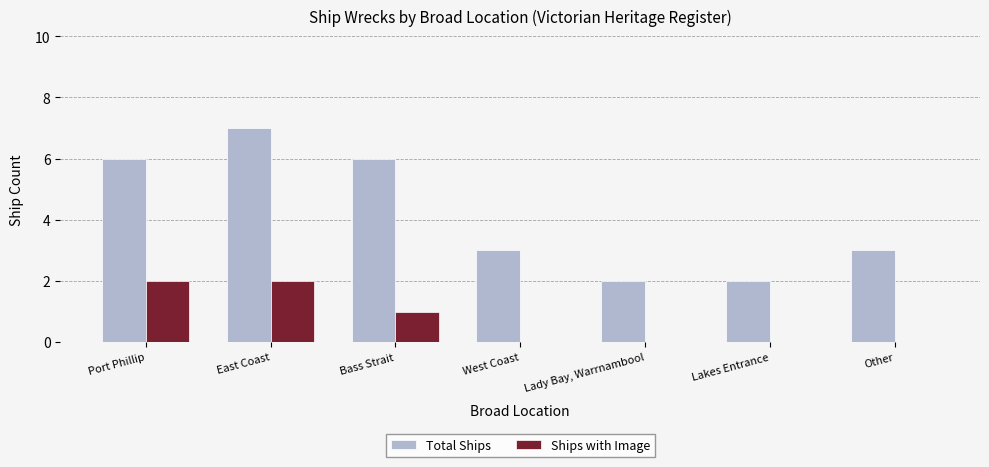

What is the difference between the Ships with Image values at Lady Bay, Warrnambool and Bass Strait?

1